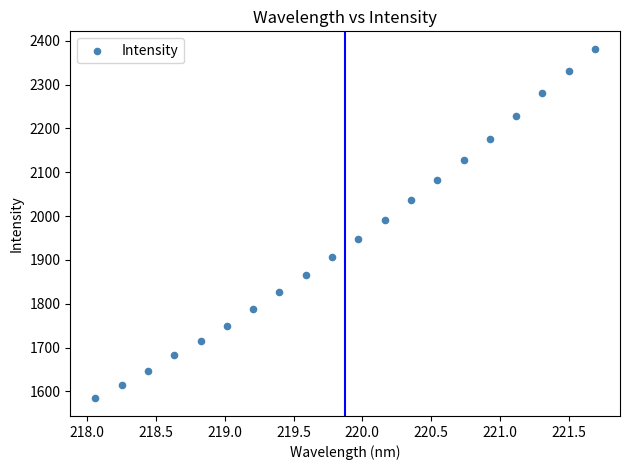

What is the range of X values (max minus min)?

3.6